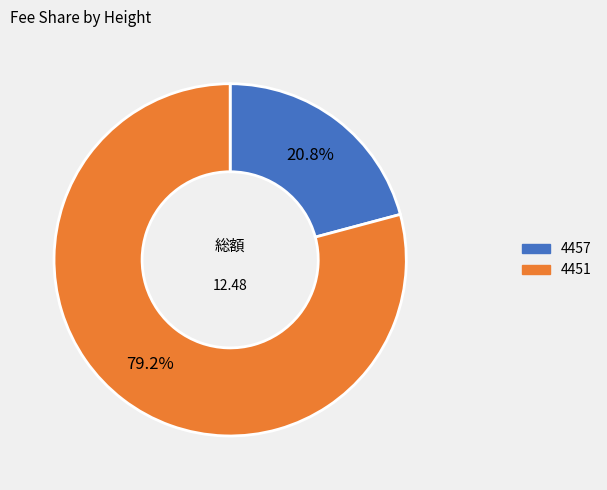

Do 4451 and 4457 together represent more than half of the pie?

Yes